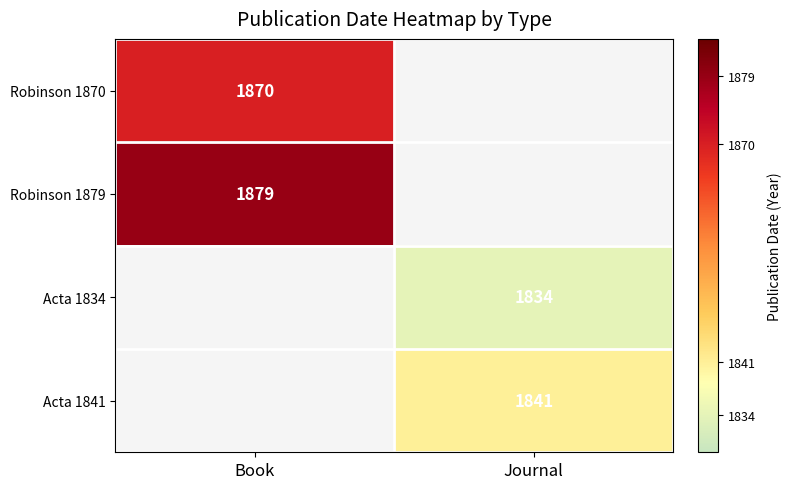

The Robinson 1879 series shows 1879 at Book. True or false?

True